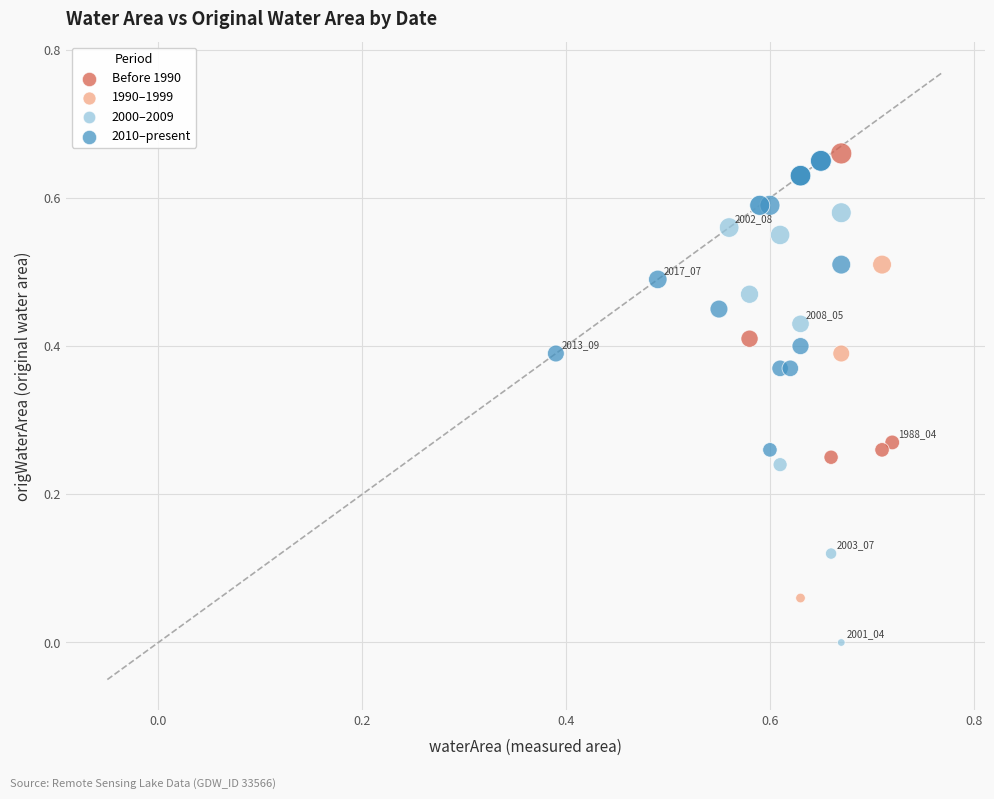

Which series has the widest spread of Y values?

2000–2009